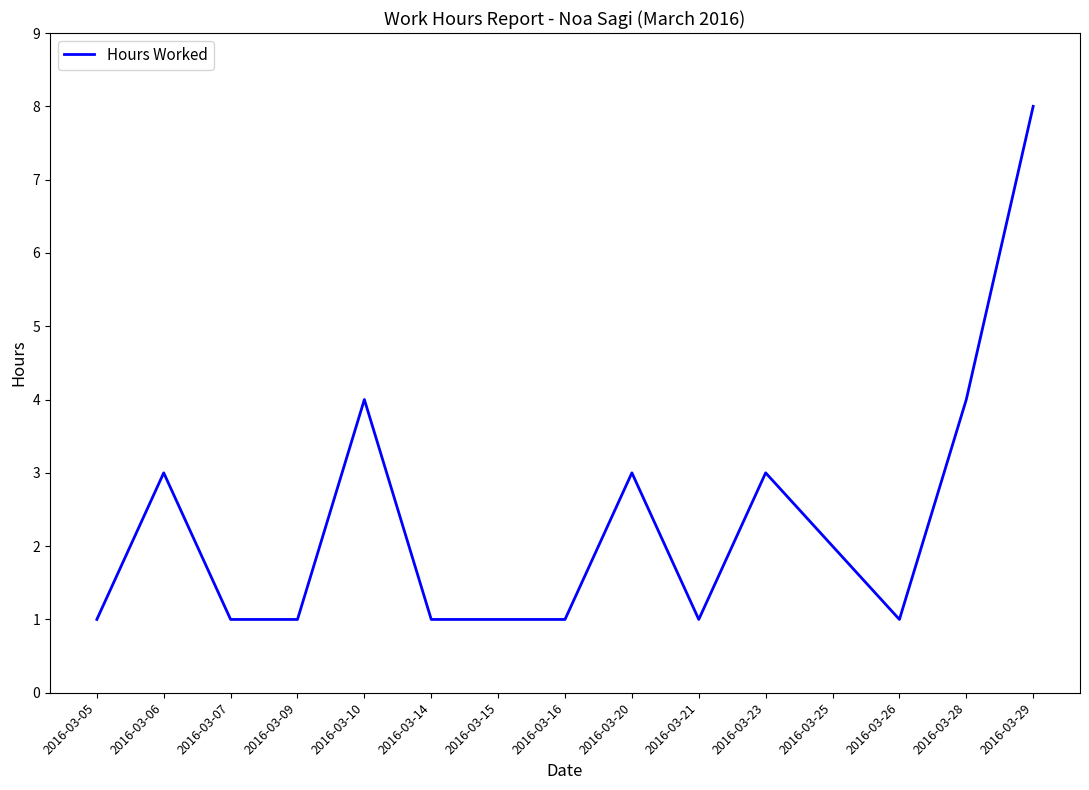

What is the ratio of the value at 2016-03-10 to the value at 2016-03-28?

1.0